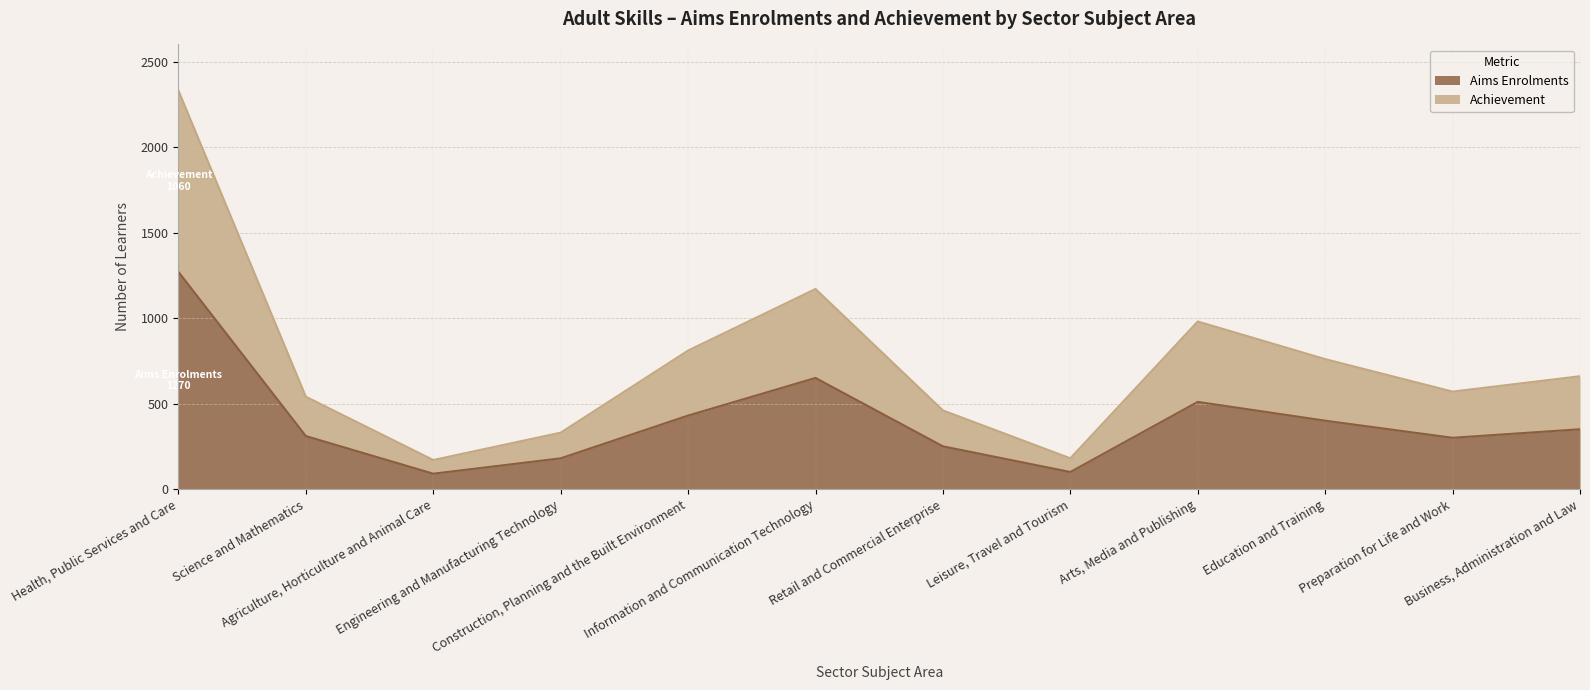

Which has a higher value, Arts, Media and Publishing or Construction, Planning and the Built Environment?

Arts, Media and Publishing